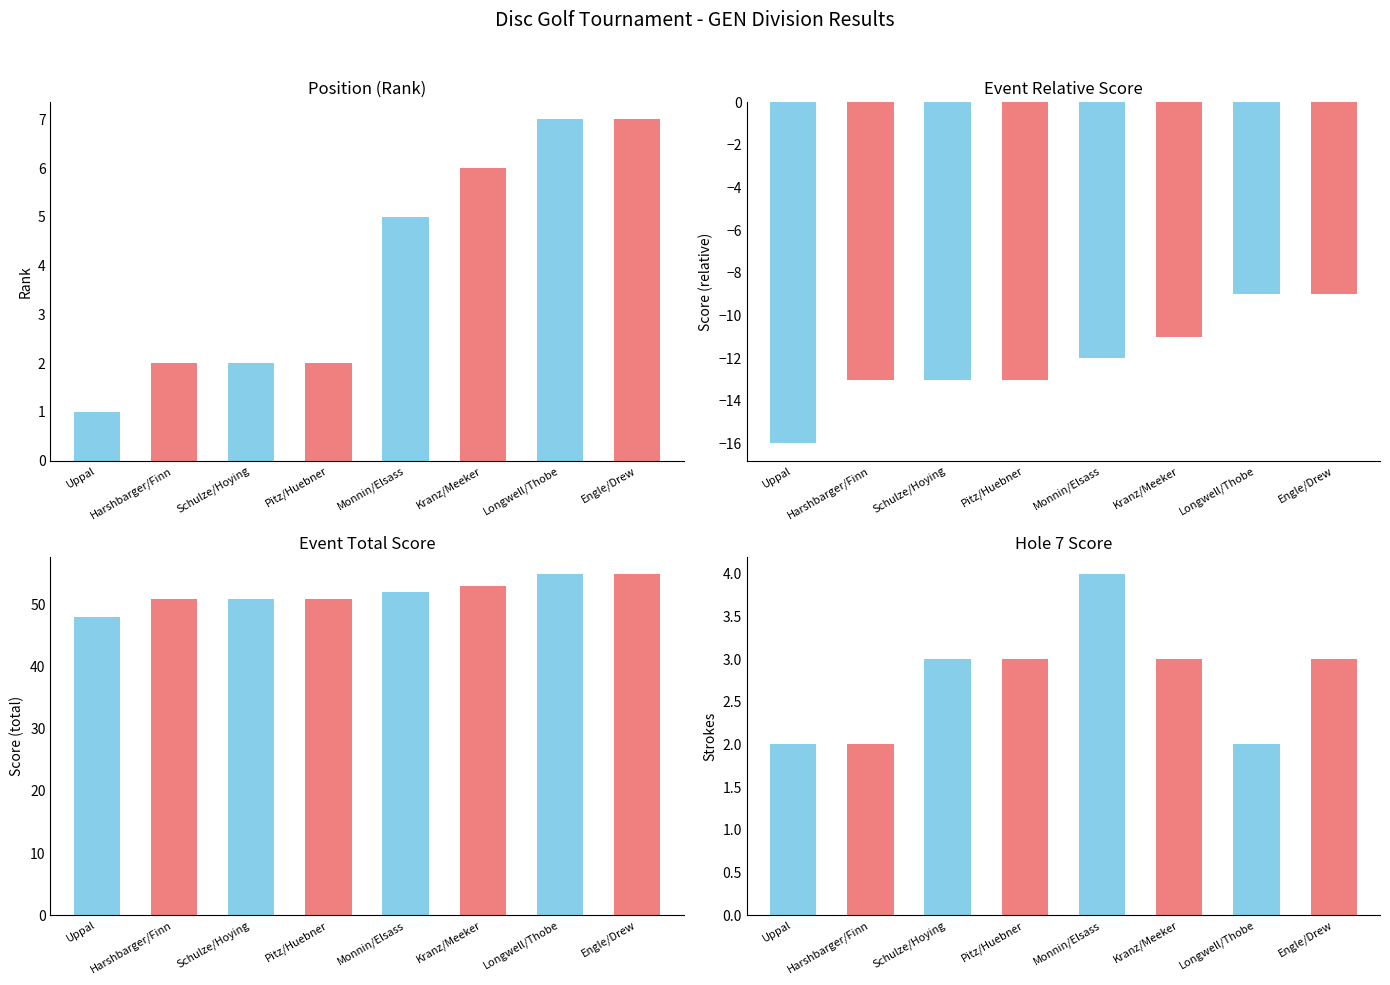

Where does the Hole 7 Score series first go above 3?

Monnin/Elsass